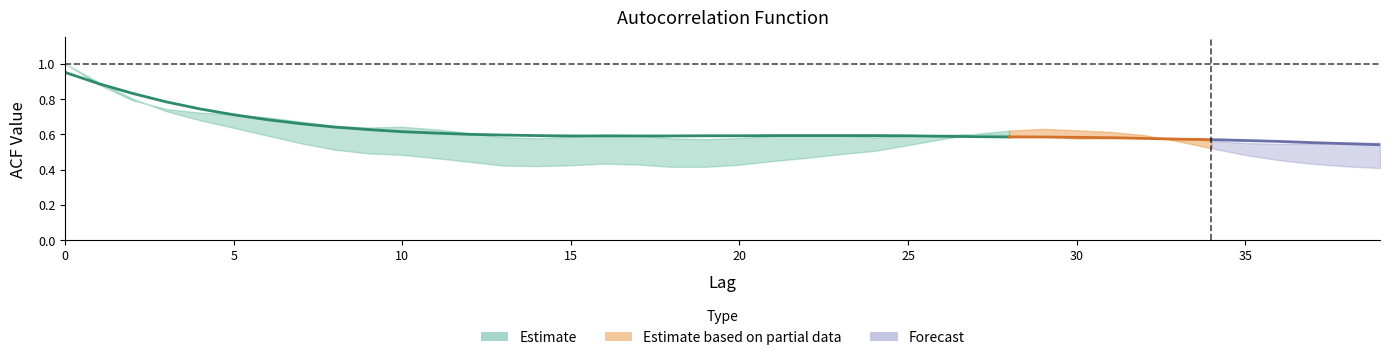

True or false: acf_shown has a value of 0.6 at 16.

True